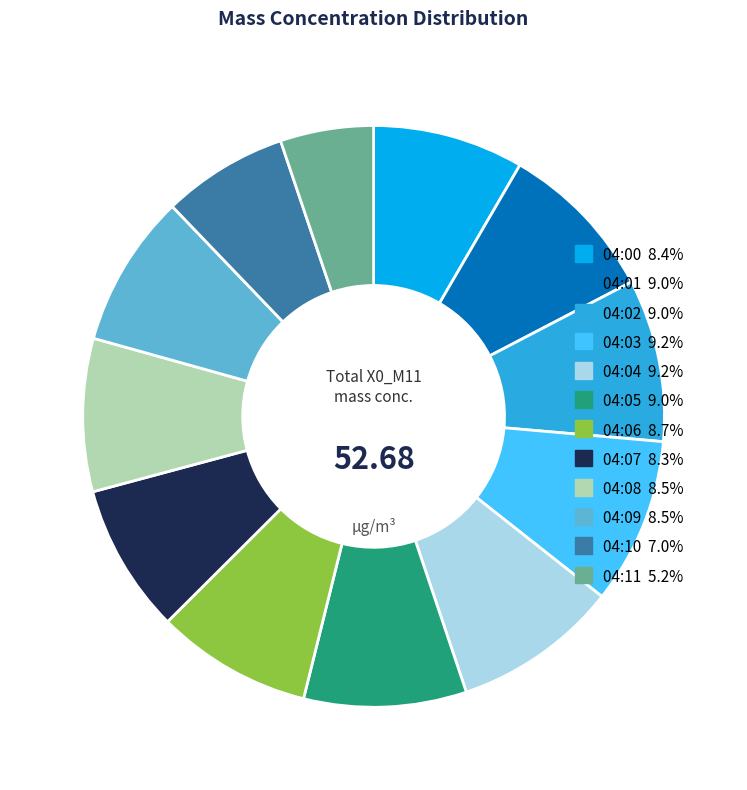

True or false: 04:03 accounts for 3% of the total.

False